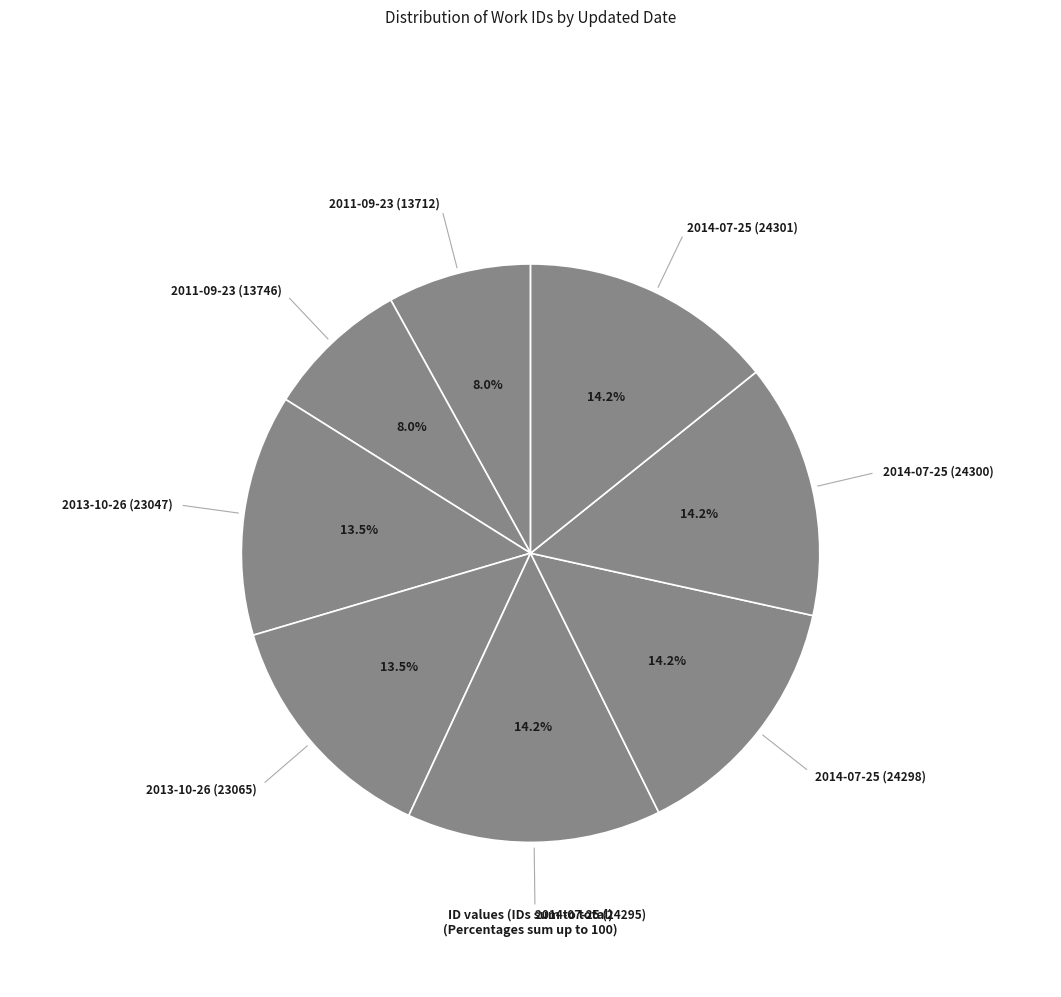

How many segments does this pie chart have?

8